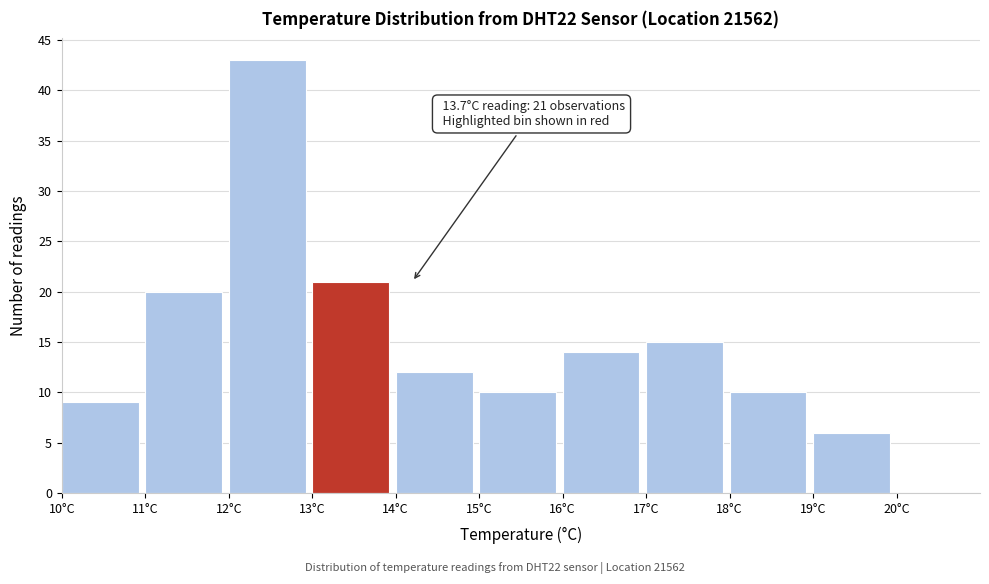

Over which range of the x-axis is the bar tallest?

12 to 13